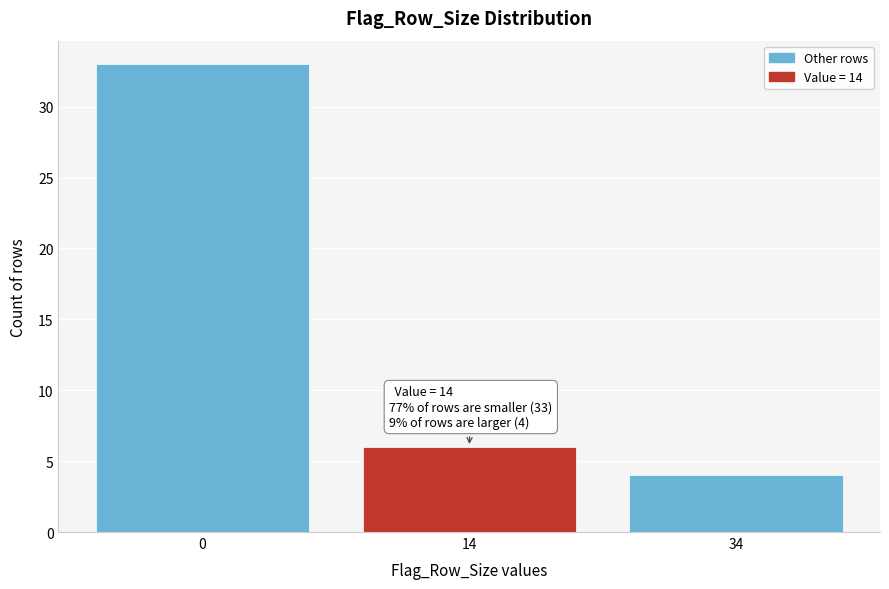

Reading left to right, what are all the values shown in this chart?

0=33	14=6	34=4